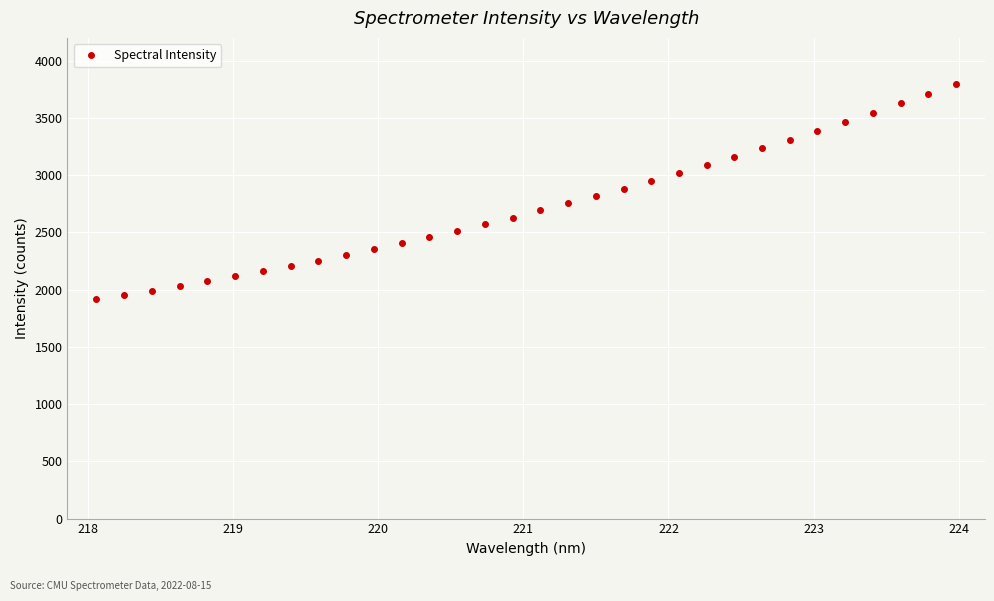

What is the value of the 21st point from the left?

2948.1